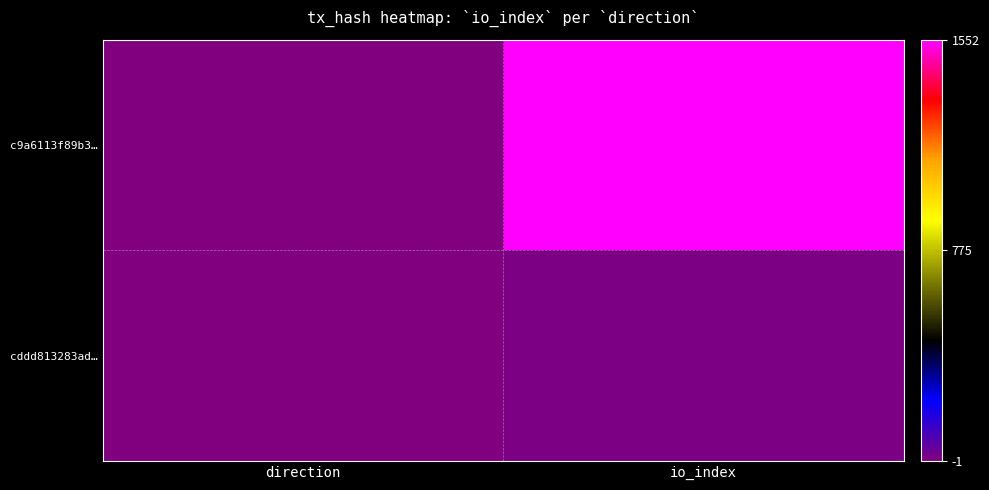

What is the difference between the highest and lowest values at direction?

2